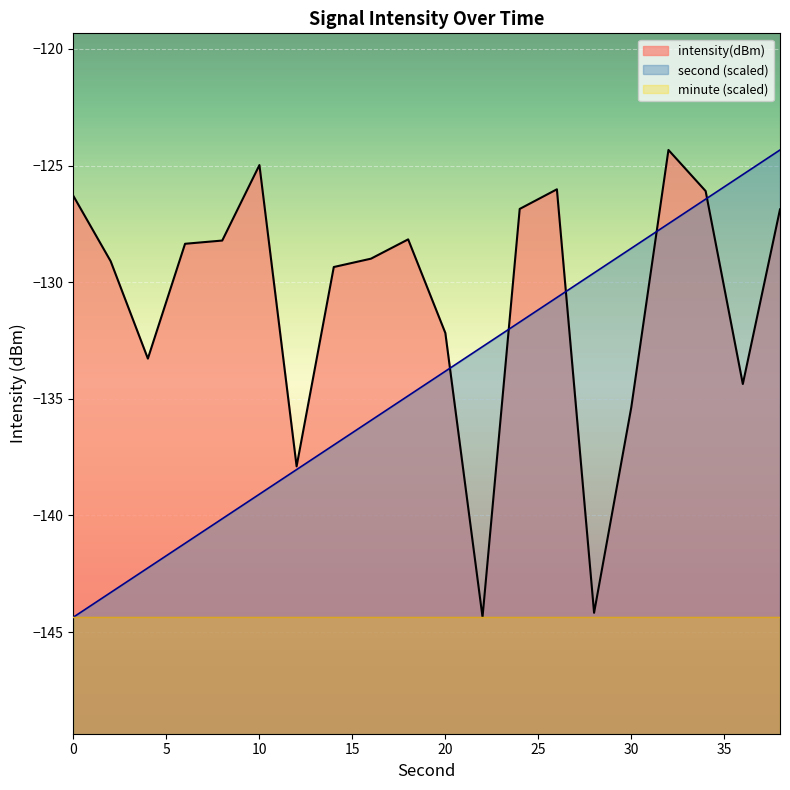

What value does the second series have at 18?

-134.9